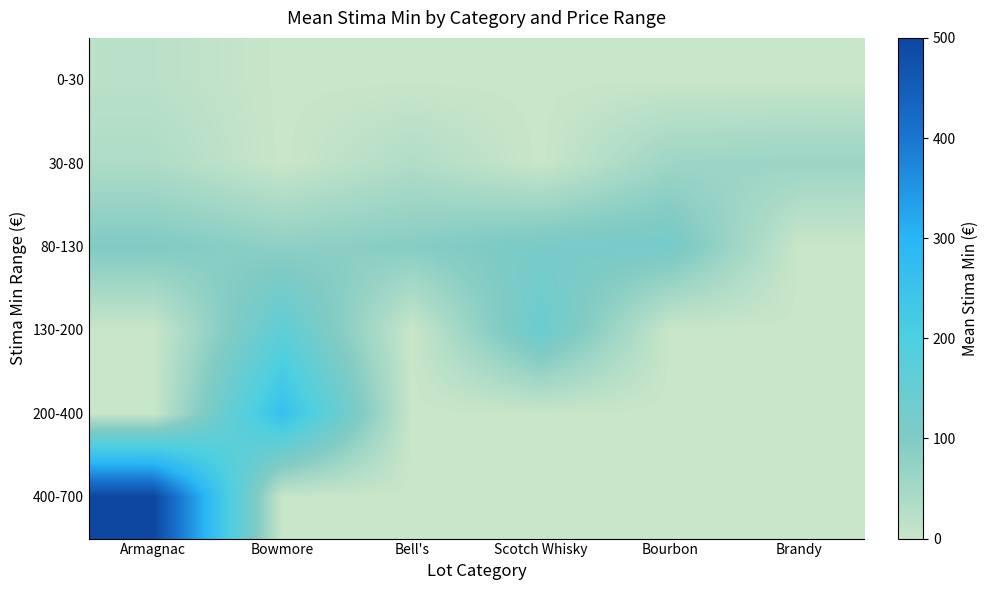

Reading left to right, list all the values displayed in this chart.

0-30: Armagnac=20.0	Bowmore=0.0	Bell's=0.0	Scotch Whisky=0.0	Bourbon=0.0	Brandy=0.0
30-80: Armagnac=36.7	Bowmore=0.0	Bell's=33.3	Scotch Whisky=0.0	Bourbon=60.0	Brandy=63.3
80-130: Armagnac=100.0	Bowmore=80.0	Bell's=90.0	Scotch Whisky=114.4	Bourbon=120.0	Brandy=0.0
130-200: Armagnac=0.0	Bowmore=165.0	Bell's=0.0	Scotch Whisky=143.3	Bourbon=0.0	Brandy=0.0
200-400: Armagnac=0.0	Bowmore=260.0	Bell's=0.0	Scotch Whisky=0.0	Bourbon=0.0	Brandy=0.0
400-700: Armagnac=500.0	Bowmore=0.0	Bell's=0.0	Scotch Whisky=0.0	Bourbon=0.0	Brandy=0.0